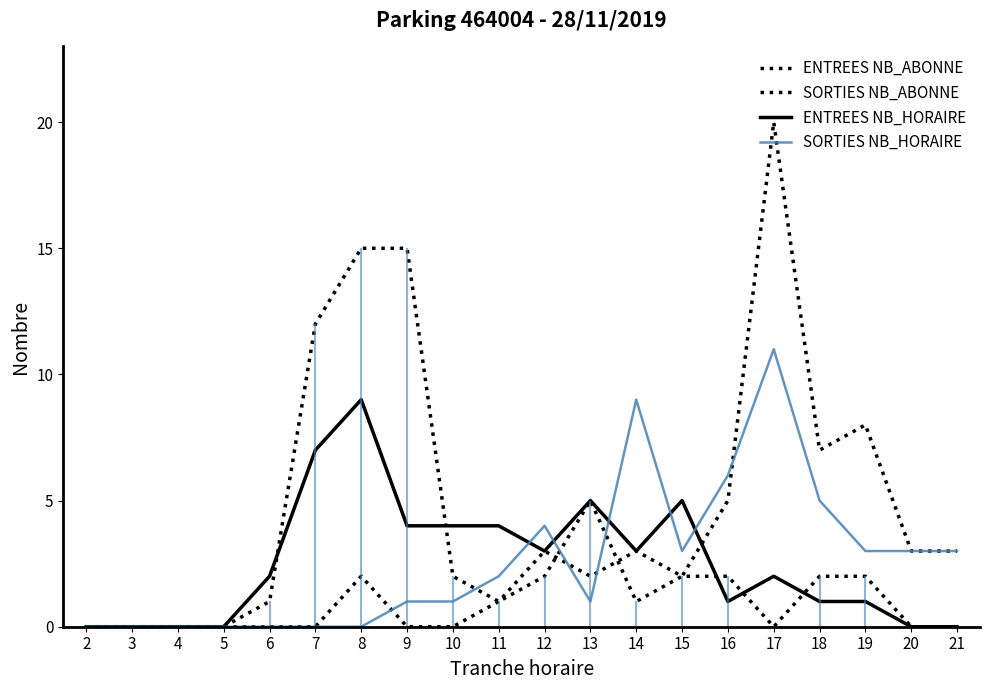

At 12, list the series in order from largest to smallest.

SORTIES NB_HORAIRE, SORTIES NB_ABONNE, ENTREES NB_HORAIRE, ENTREES NB_ABONNE